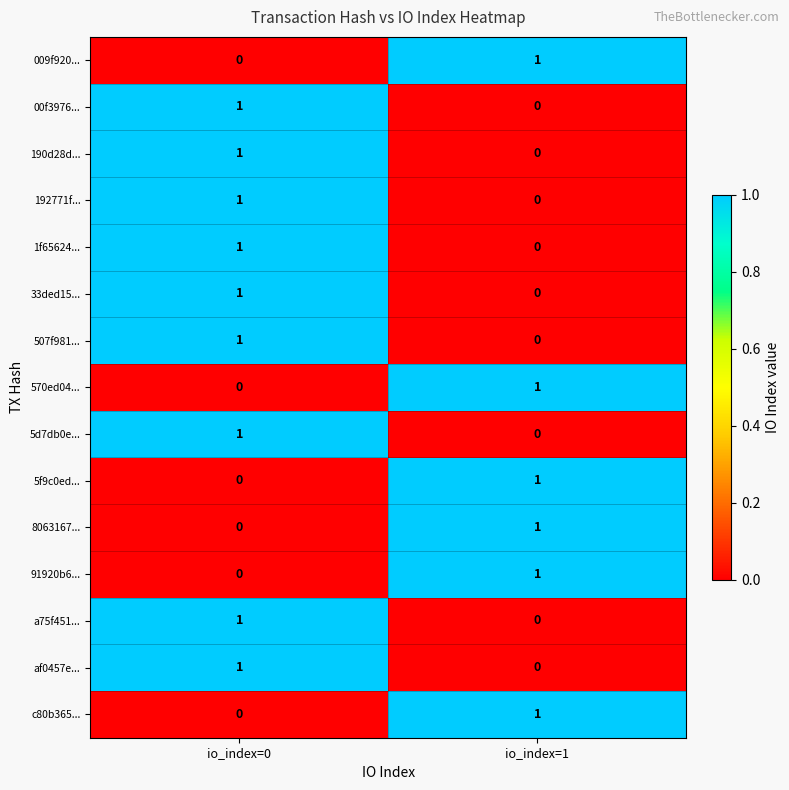

Which category has the lowest value in the af0457e... series?

io_index=1